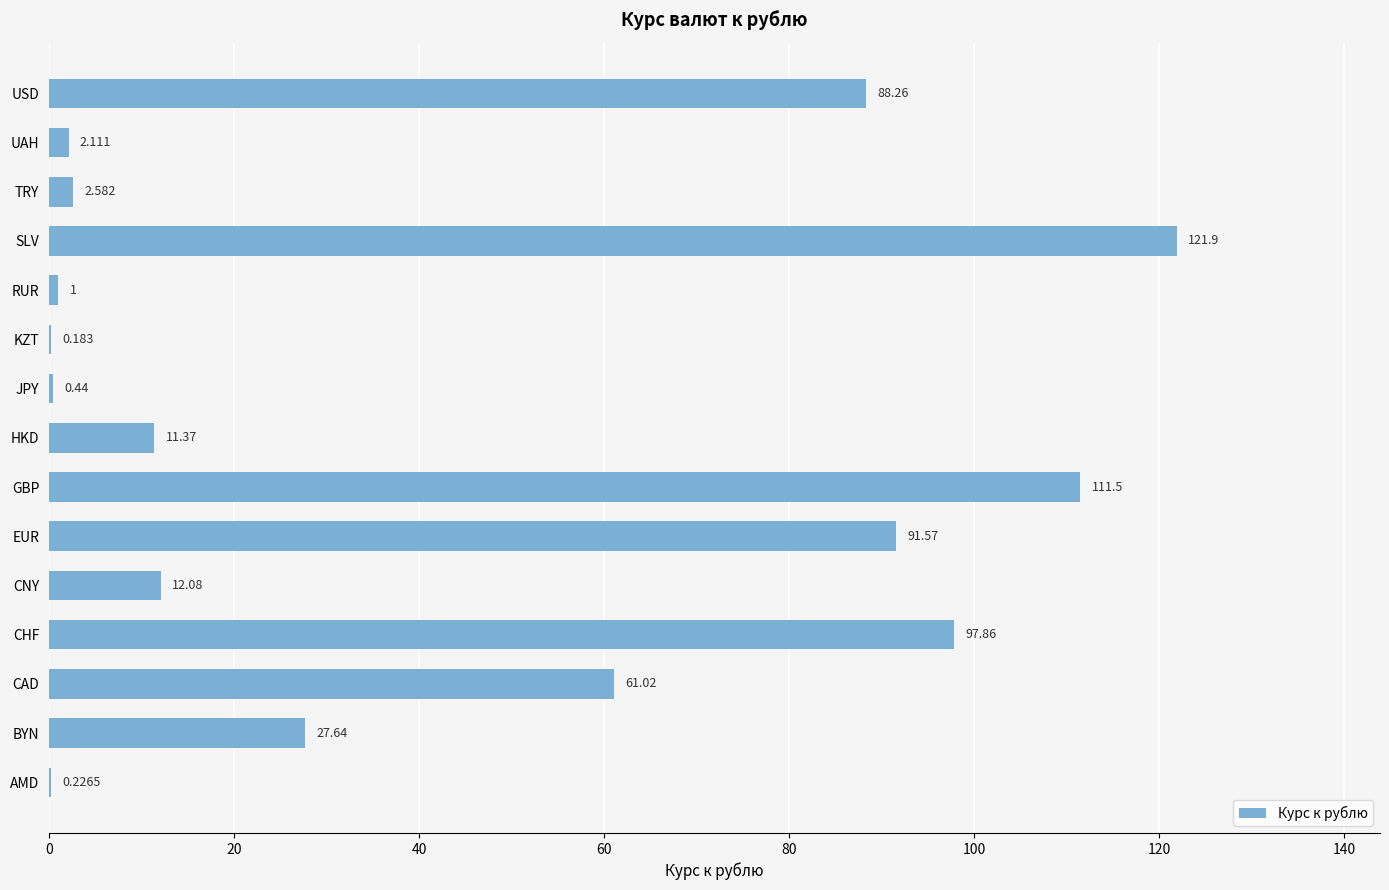

Which label corresponds to the largest value in the chart?

SLV